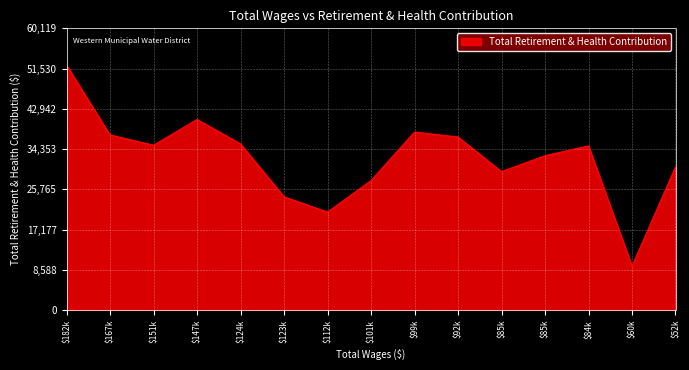

Does the chart display data point markers on the line(s)?

No